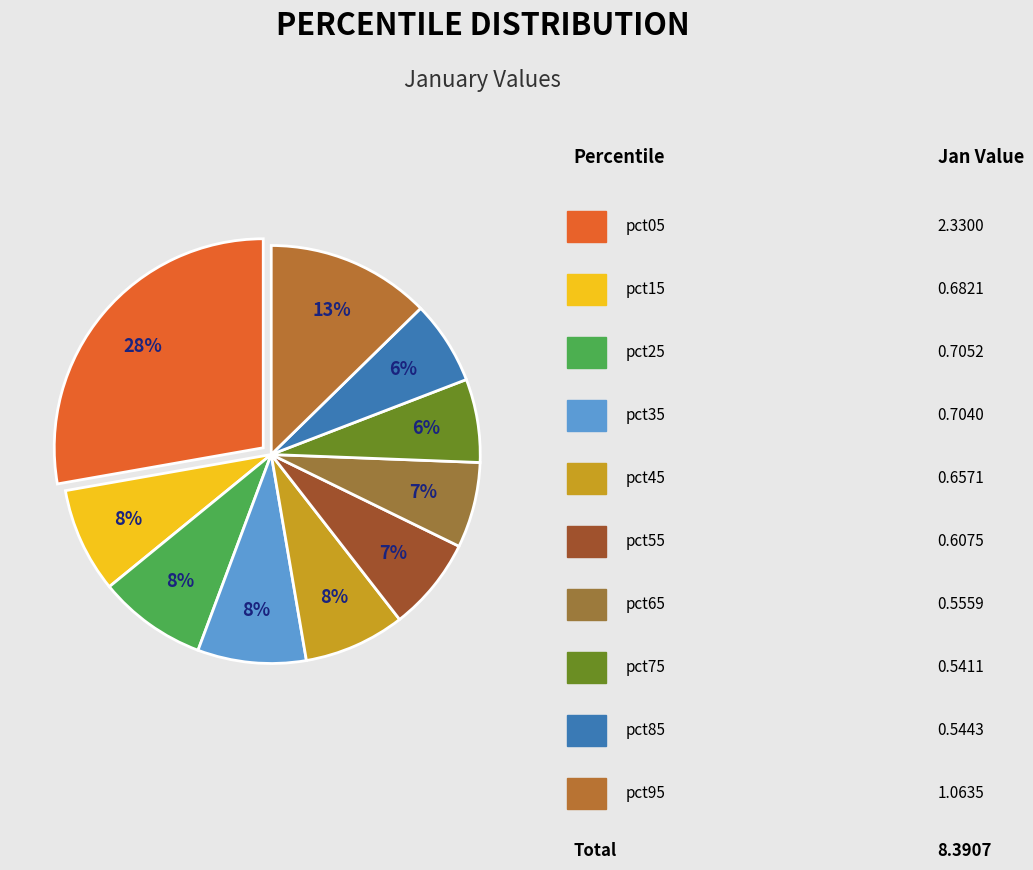

How many segments does this pie chart have?

10